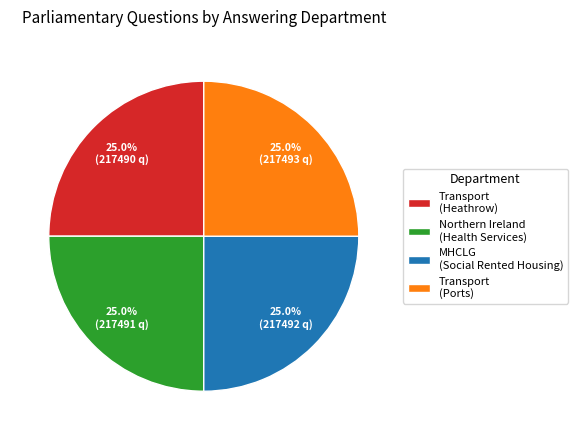

What is the ratio of the value at MHCLG (Social Rented Housing) to the value at Transport (Ports)?

1.0